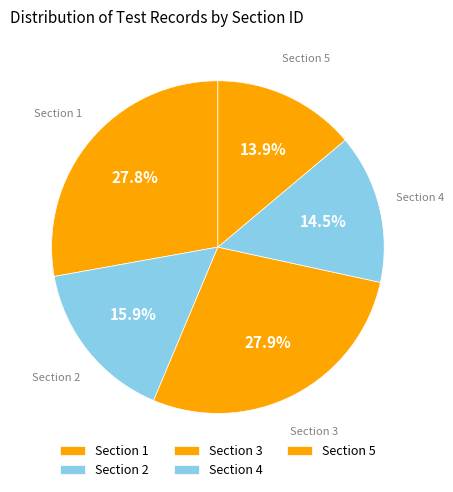

Count the number of slices in the pie.

5